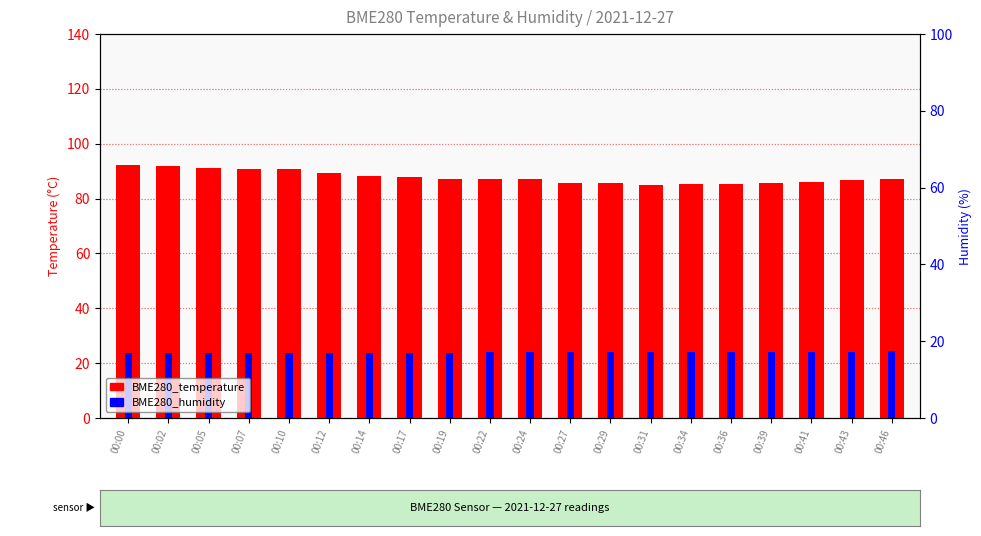

At how many categories does at least one series exceed 40?

20